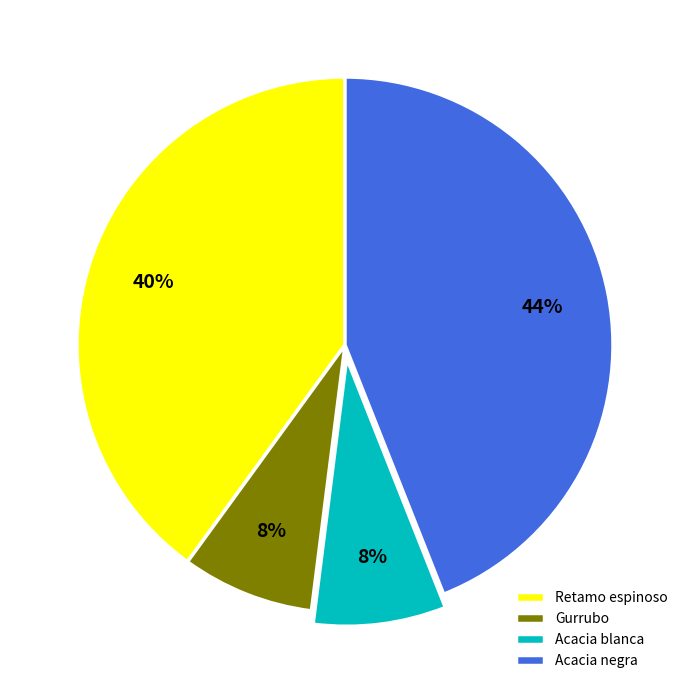

The Acacia negra slice represents 44% of the pie. True or false?

True